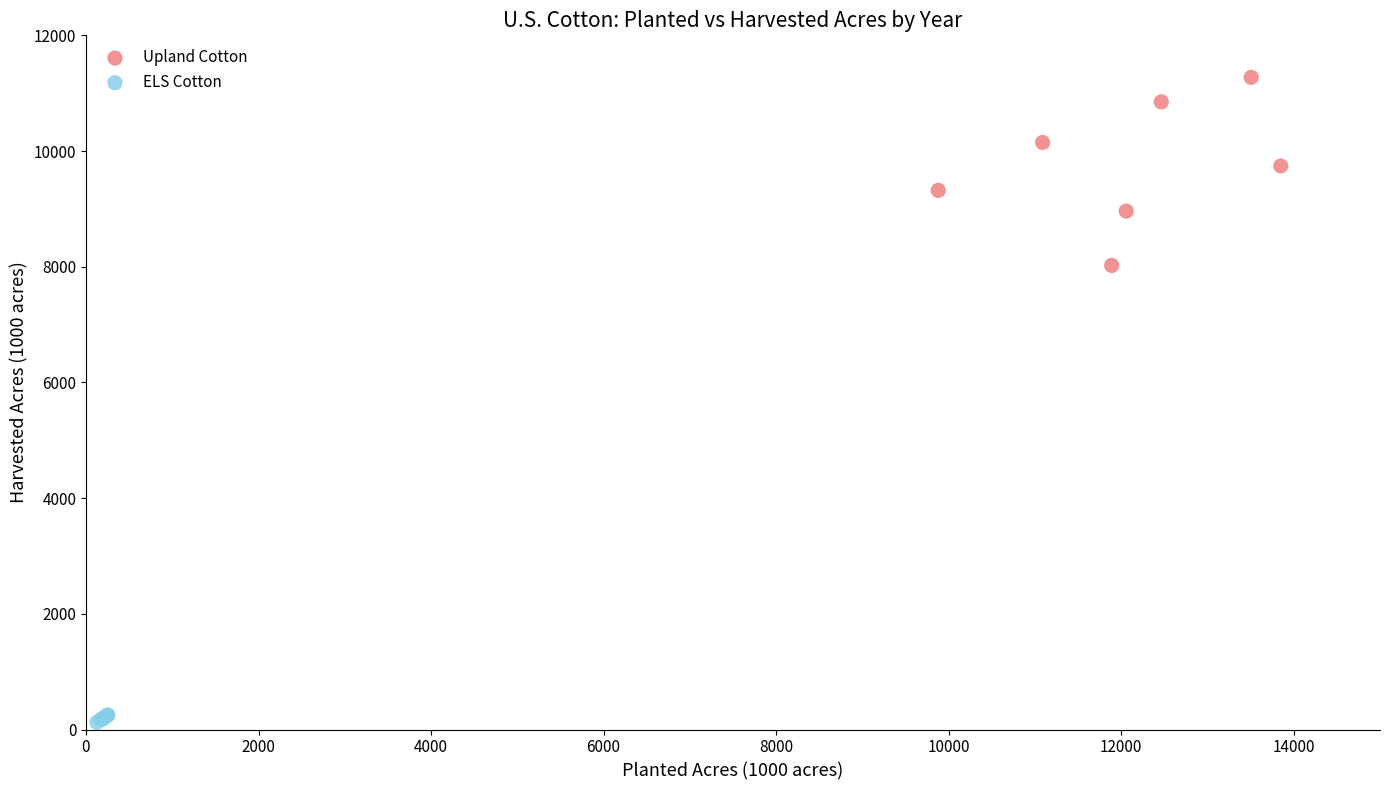

What are all the series names shown in the legend?

Upland Cotton, ELS Cotton